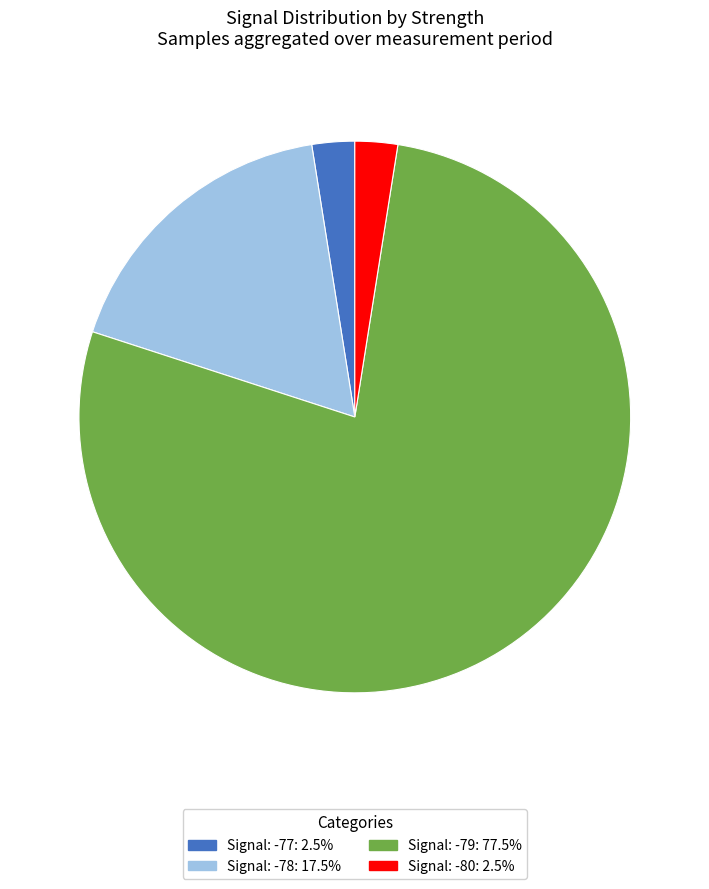

Is there any slice that represents more than half of the pie?

Yes